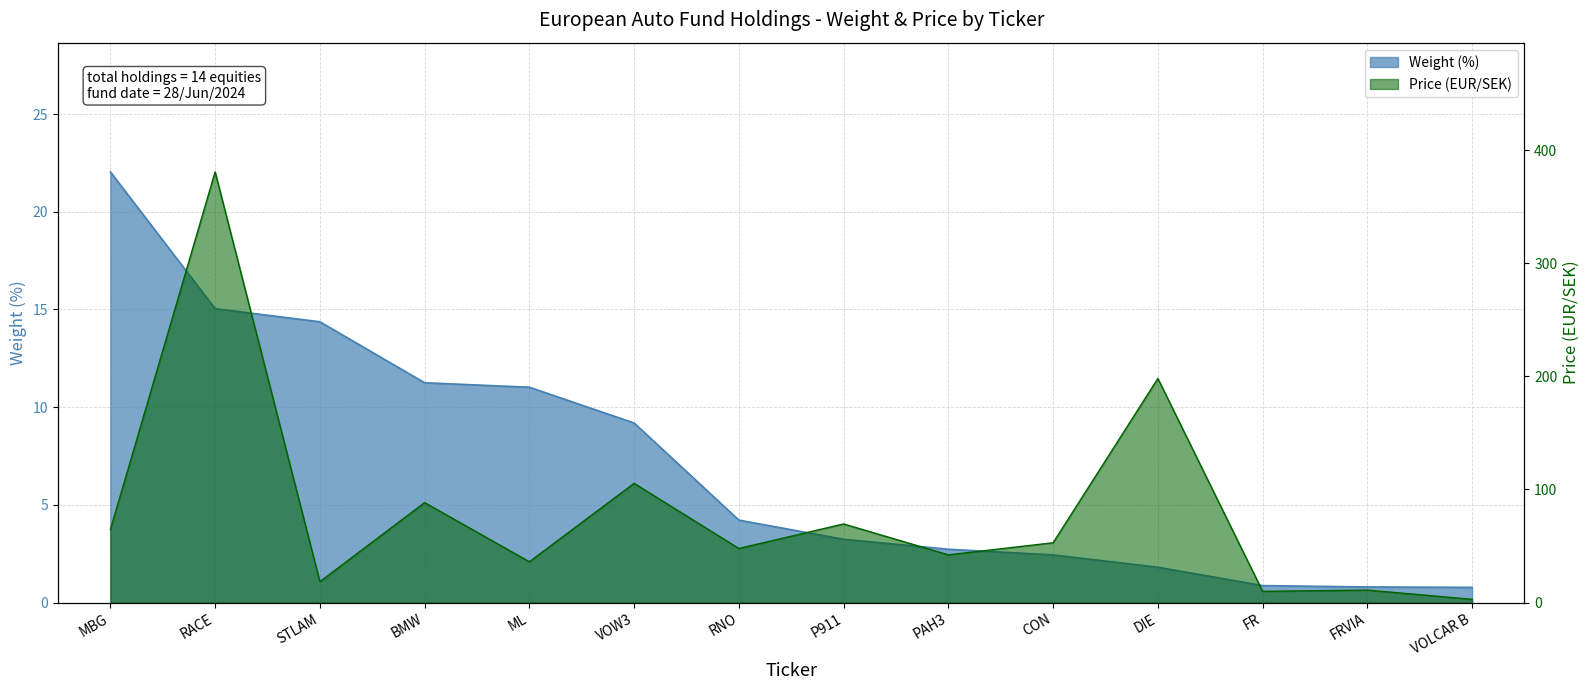

Rank the categories by value from lowest to highest.

VOLCAR B, FRVIA, FR, DIE, CON, PAH3, P911, RNO, VOW3, ML, BMW, STLAM, RACE, MBG